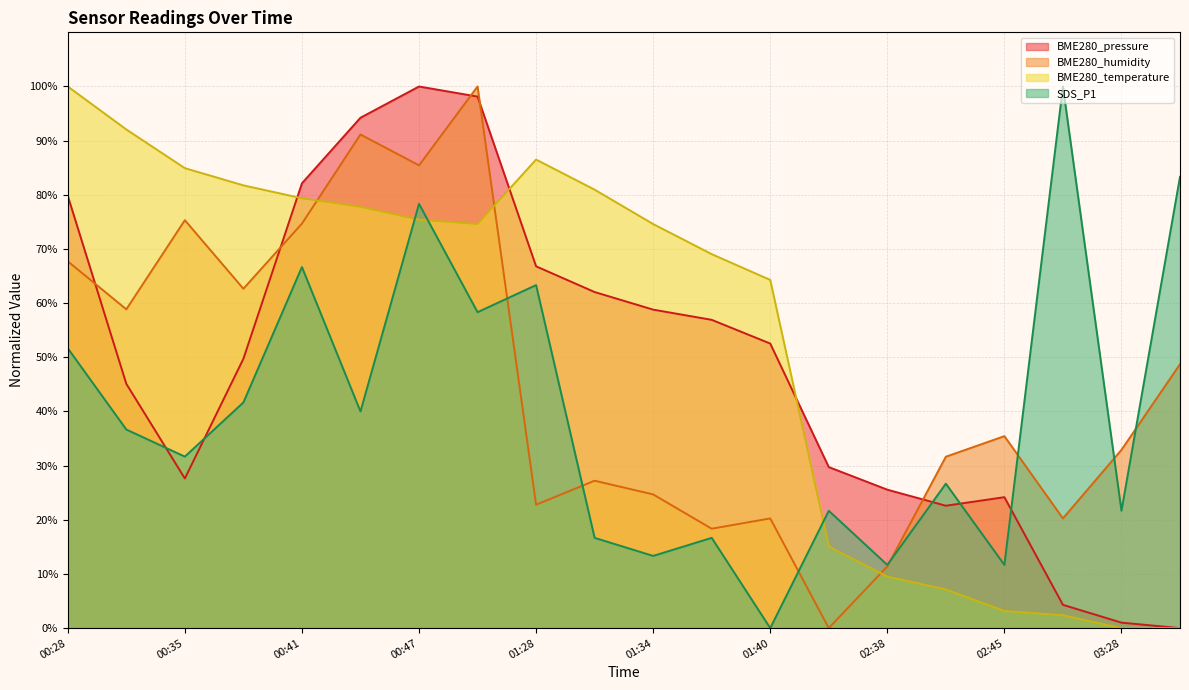

What is the value of the BME280_pressure point at the 17th from the left?

24.2